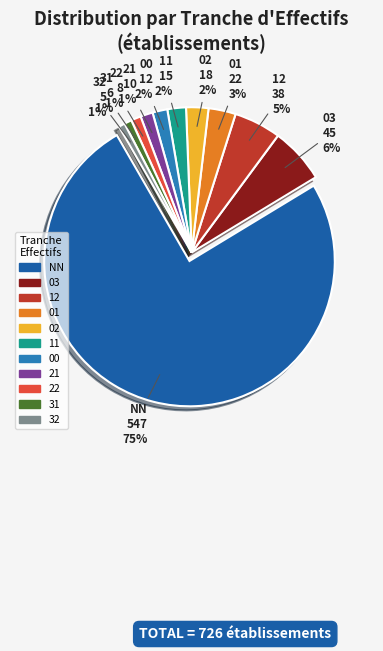

Combined, do 12 and 11 account for over 50%?

No